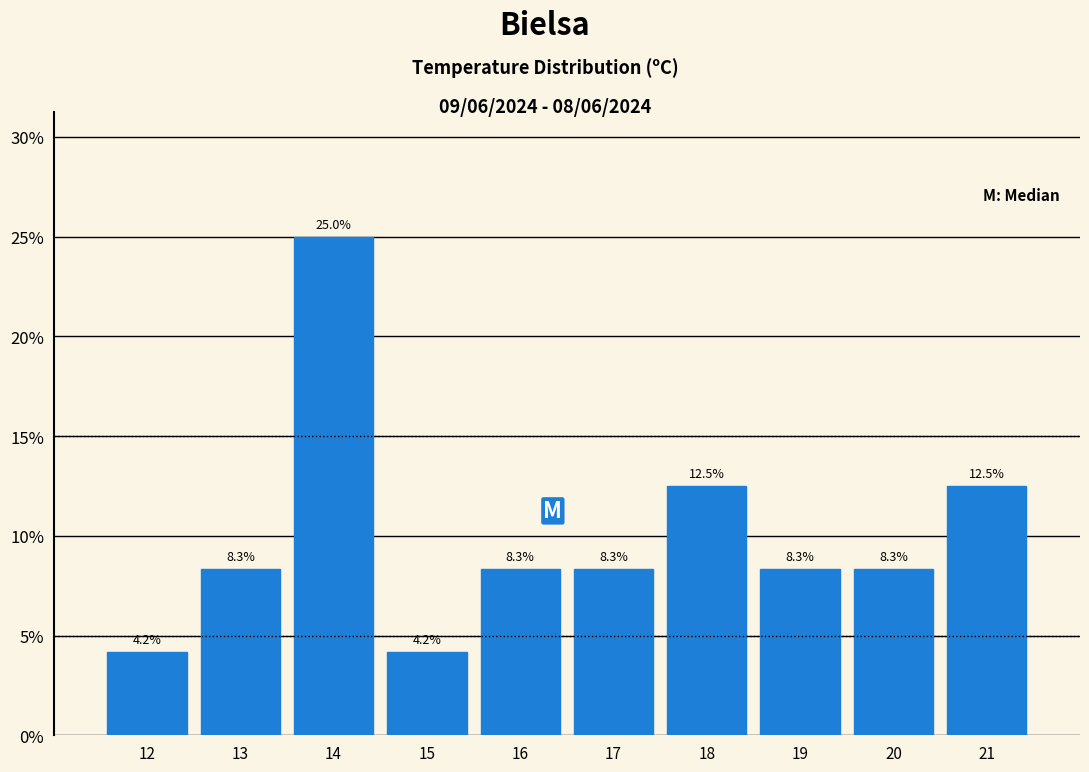

Reading right to left, what are all the values shown in this chart?

12.5	8.3	8.3	12.5	8.3	8.3	4.2	25.0	8.3	4.2